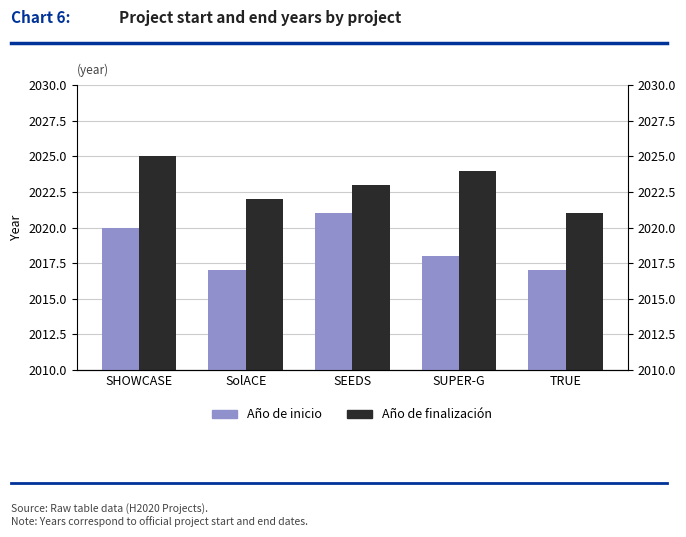

What is the label of the 4th bar from the right?

SolACE